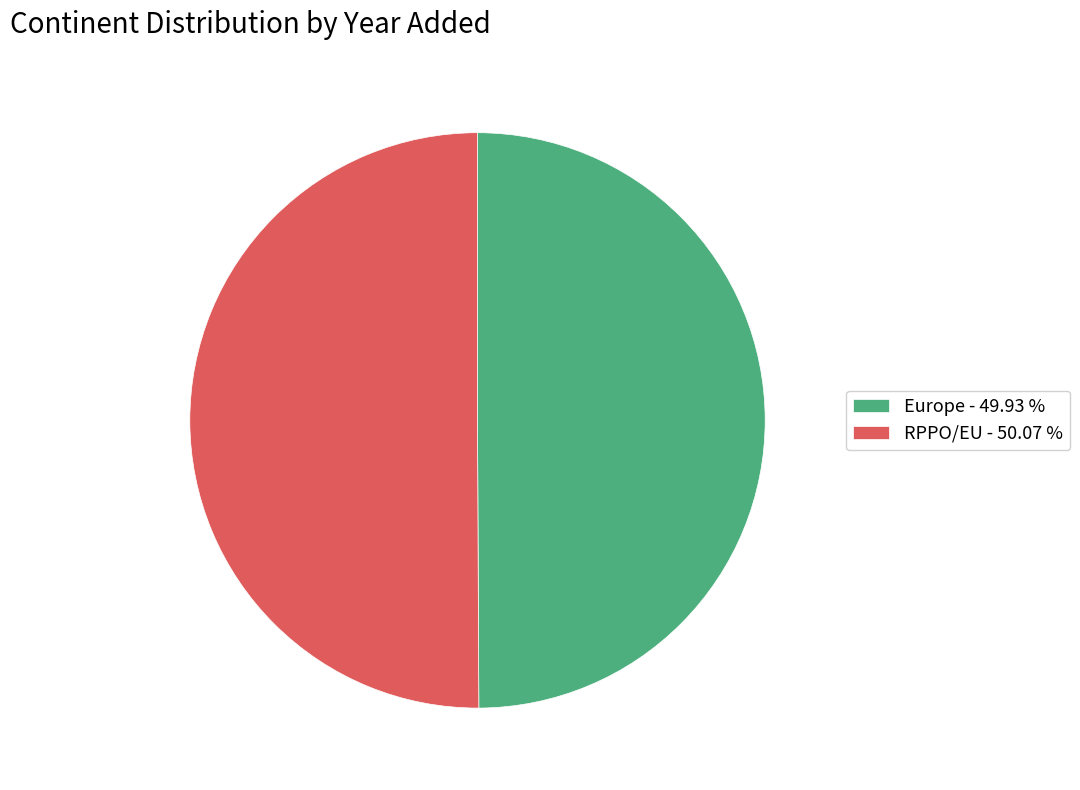

Is it true that RPPO/EU is 39% of the pie?

False